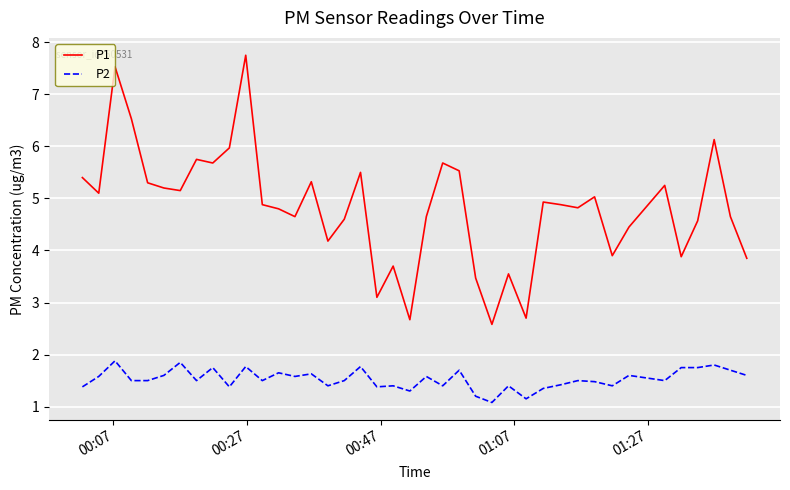

What is the maximum value shown in the chart?

7.8